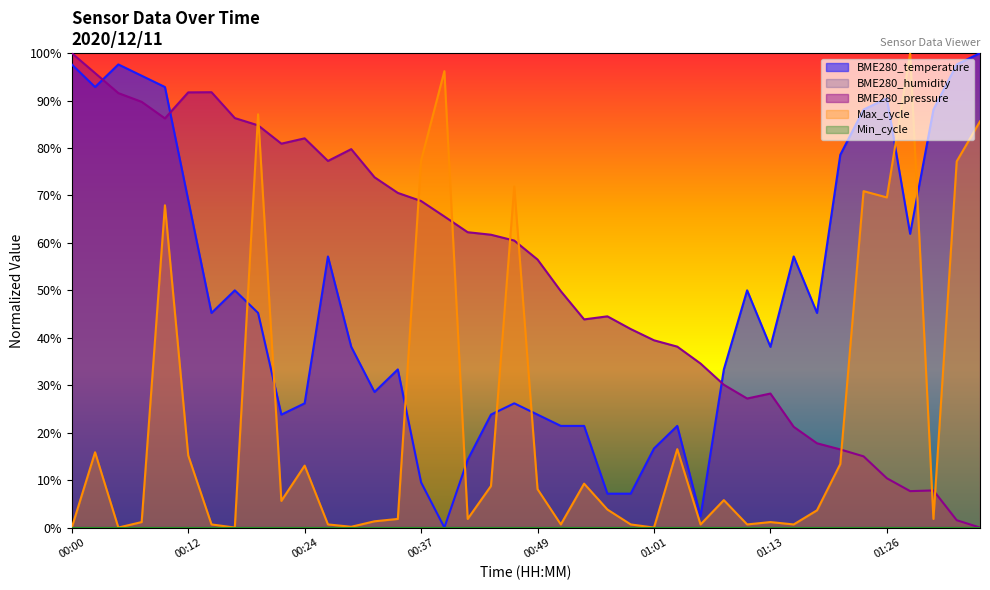

True or false: the data shows 97.6 at 00:05.

True